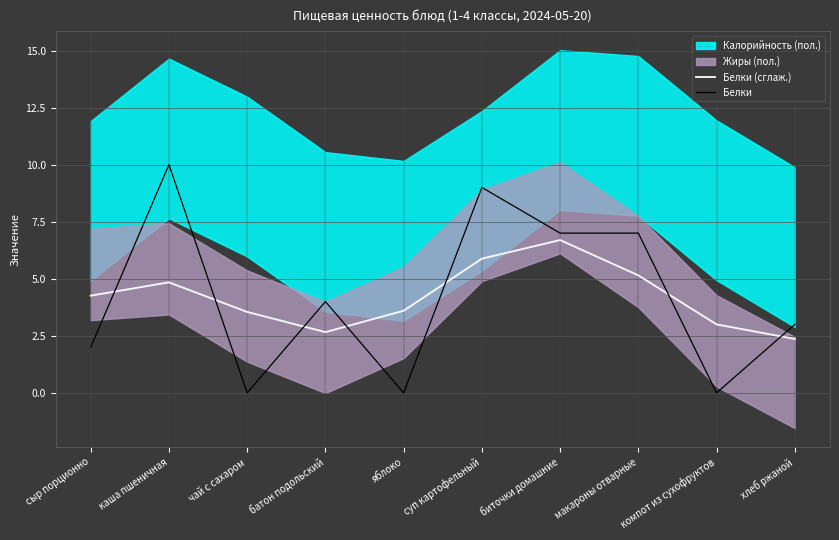

What is the difference between the Белки values at биточки домашние and хлеб ржаной?

4.0